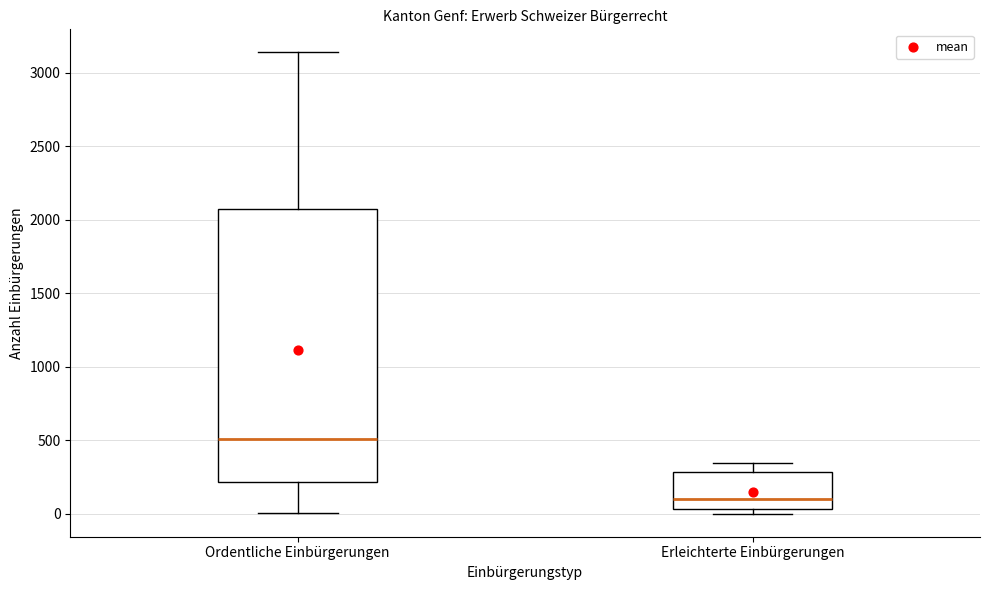

Where is the lower edge of the box for Ordentliche Einbürgerungen on the y-axis? The values are not printed on the chart, so give them approximately, as read against the axis.

200